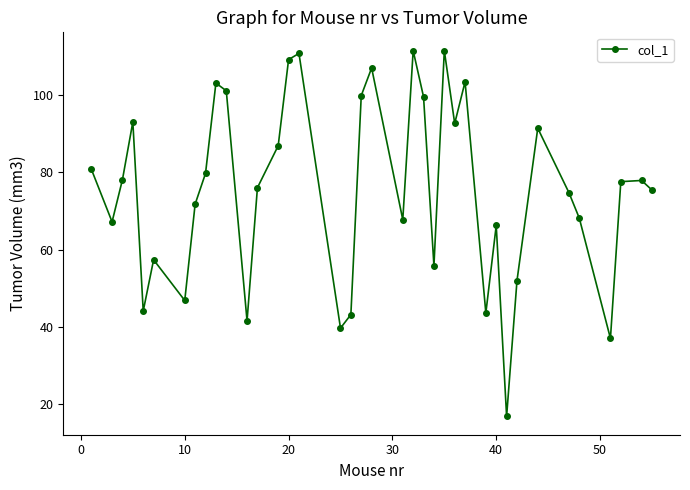

What is the difference between the maximum and minimum values?

95.0